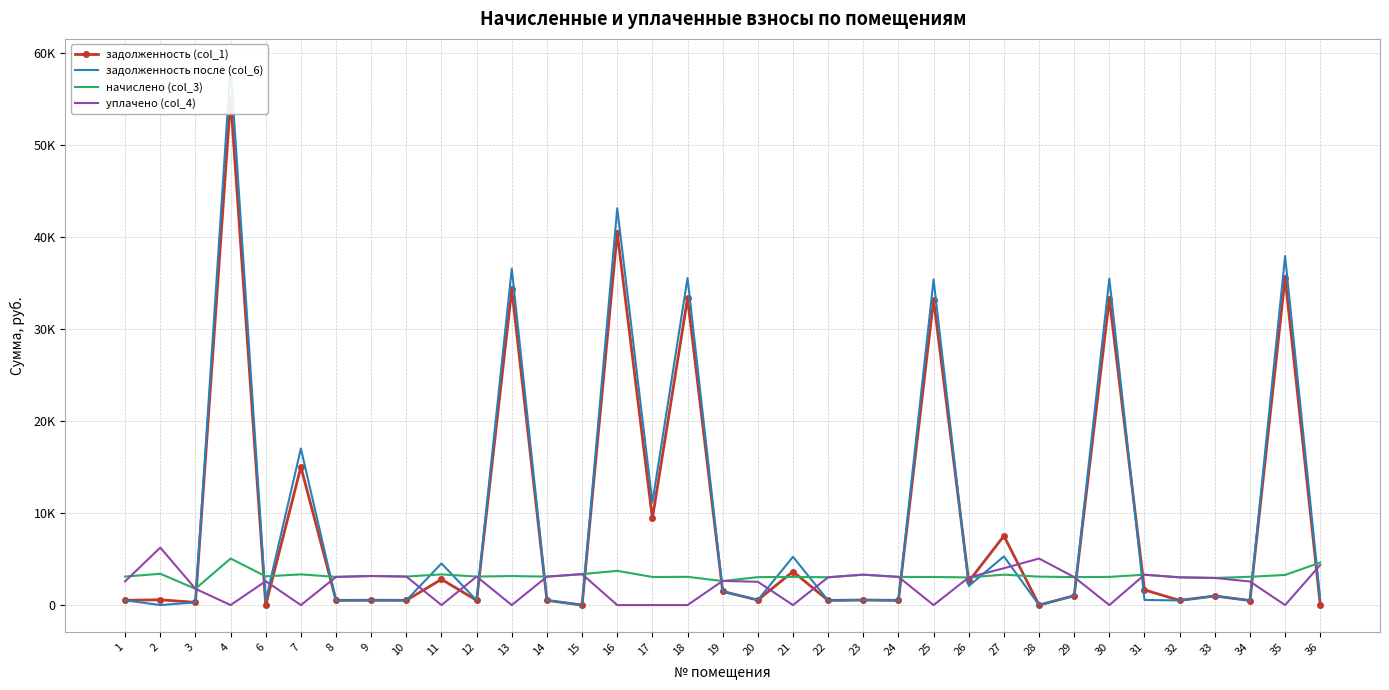

What is the difference between the задолженность (col_1) values at 4 and 34?

54456.4